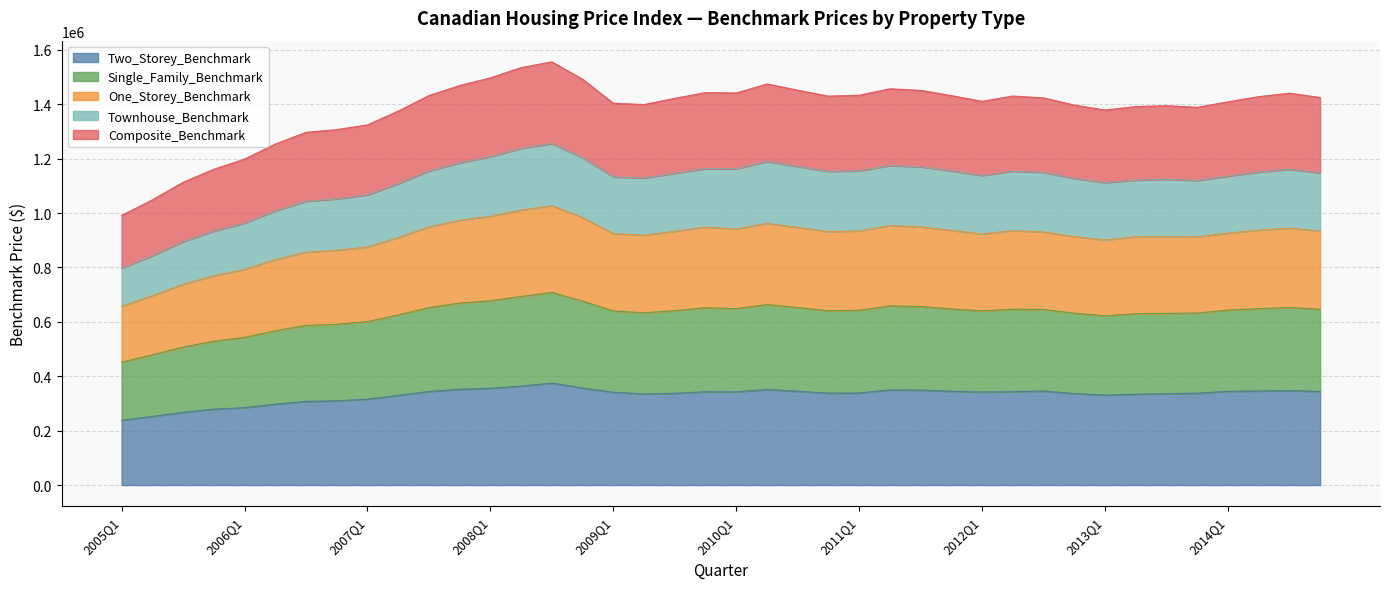

What are all the series names shown in the legend?

Two_Storey_Benchmark, Single_Family_Benchmark, One_Storey_Benchmark, Townhouse_Benchmark, Composite_Benchmark